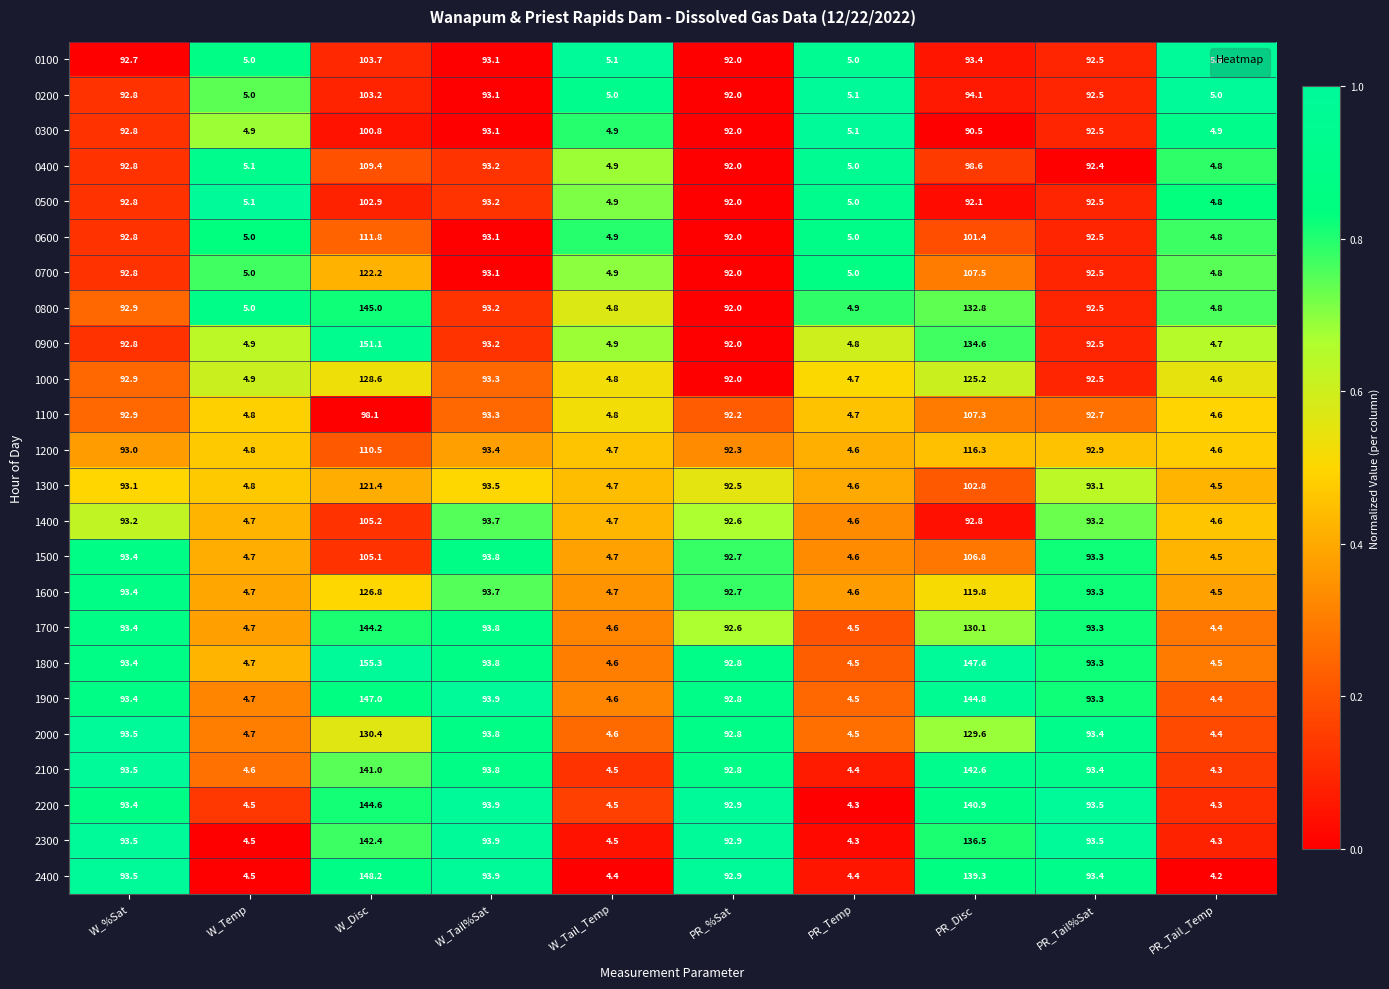

What is the difference between the second highest and second lowest values in the 2300 series?

132.2